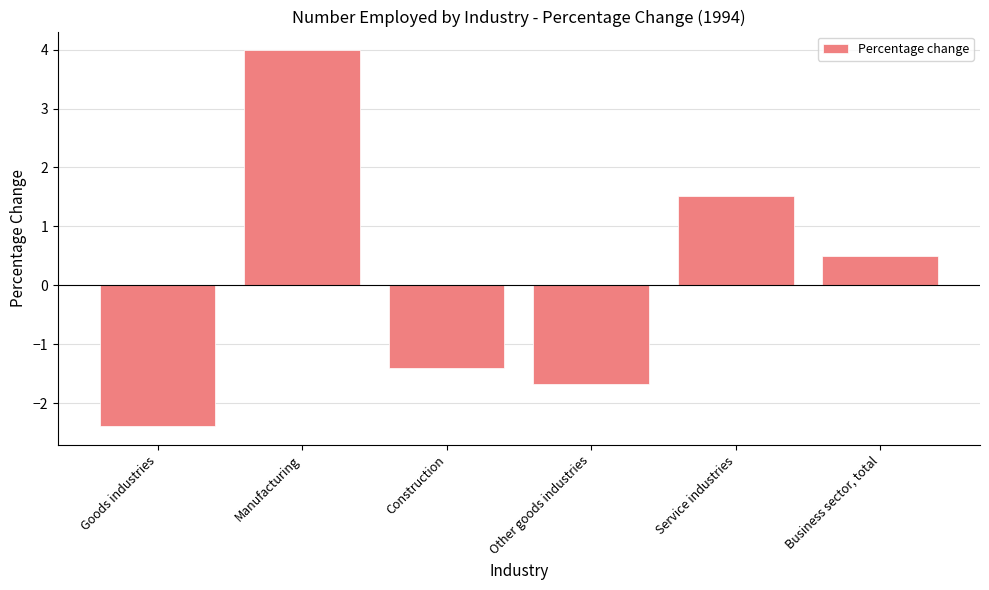

The value at Manufacturing is 4.0. True or false?

True